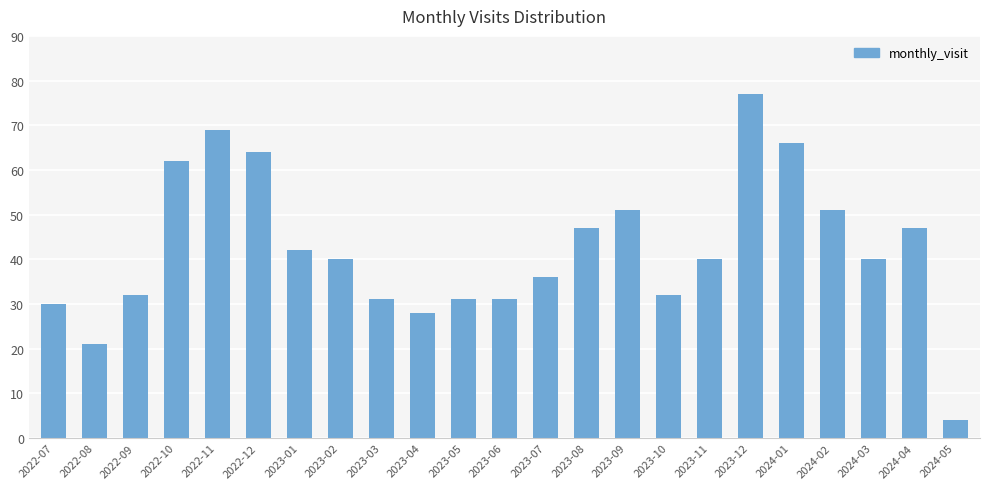

How many distinct data groups are displayed?

1